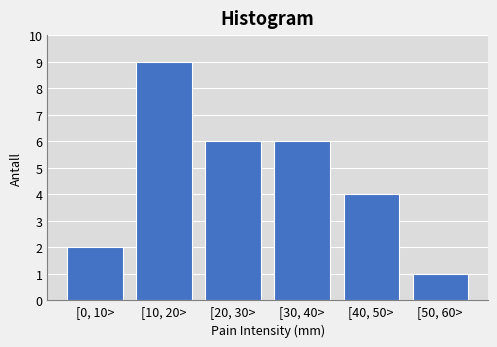

Reading left to right, transcribe all the data shown in this chart.

[0, 10>=2	[10, 20>=9	[20, 30>=6	[30, 40>=6	[40, 50>=4	[50, 60>=1